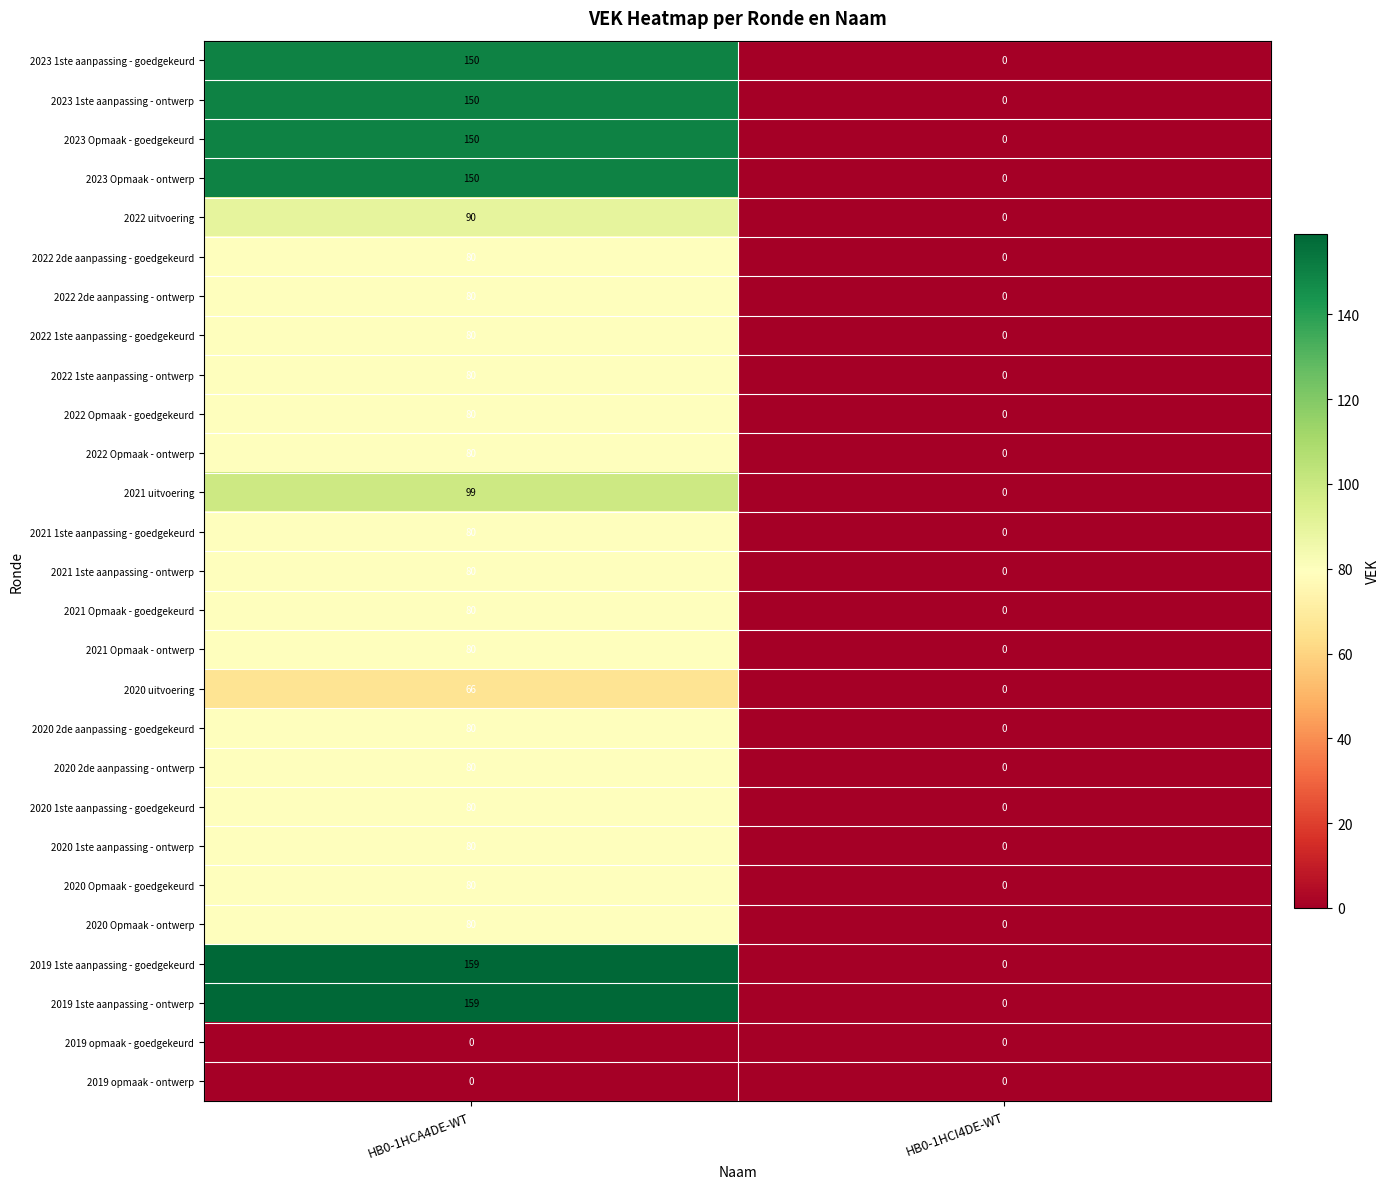

Is the value of 2022 uitvoering at HB0-1HCA4DE-WT greater than the value of 2023 Opmaak - goedgekeurd at HB0-1HCA4DE-WT?

No